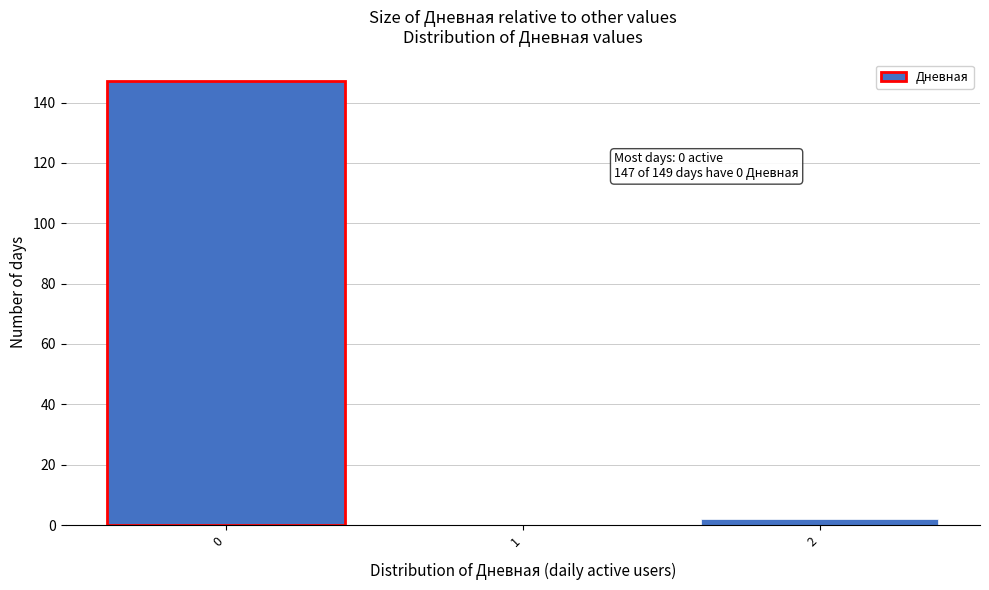

Which range on the x-axis has the tallest bar?

-0.5 to 0.5